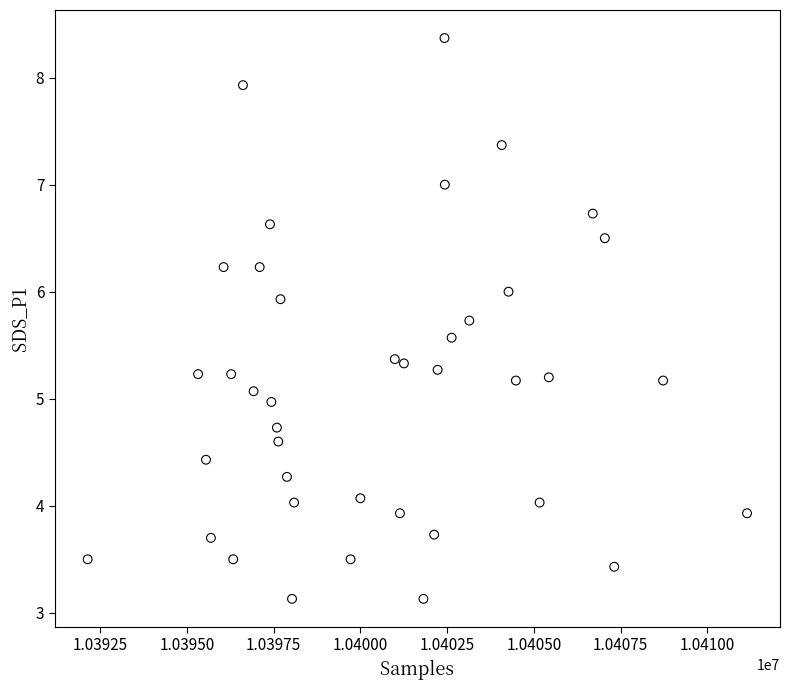

What is the range of X values (max minus min)?

19004.0